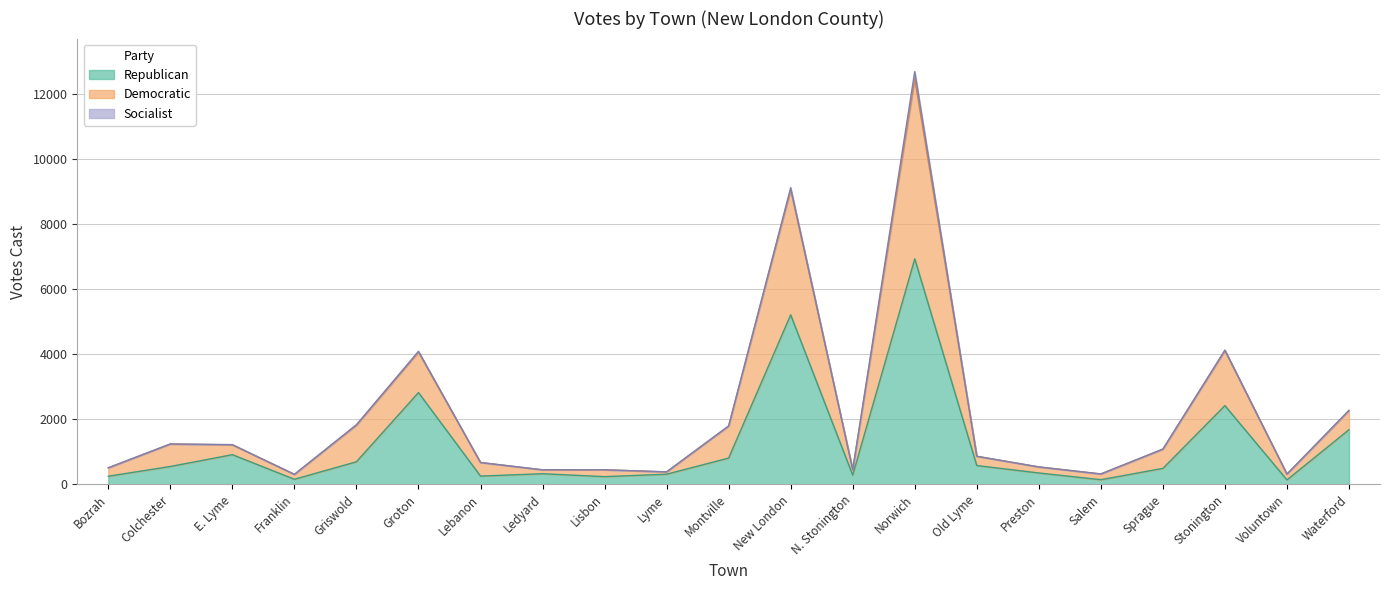

What is the highest value of the Republican series?

6940